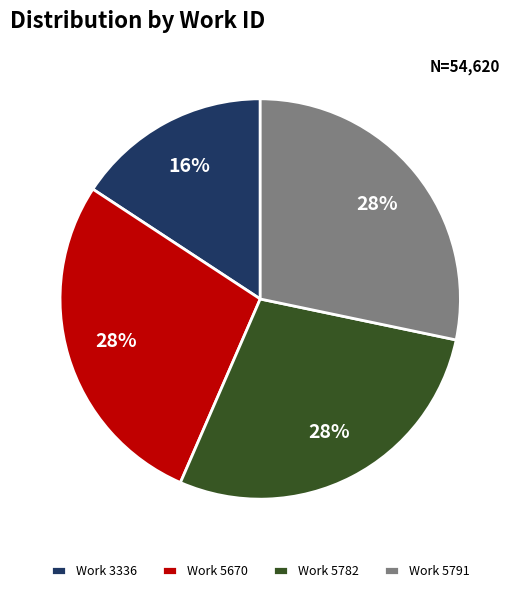

Is the sum of Work 5782 and Work 5670 greater than half?

Yes